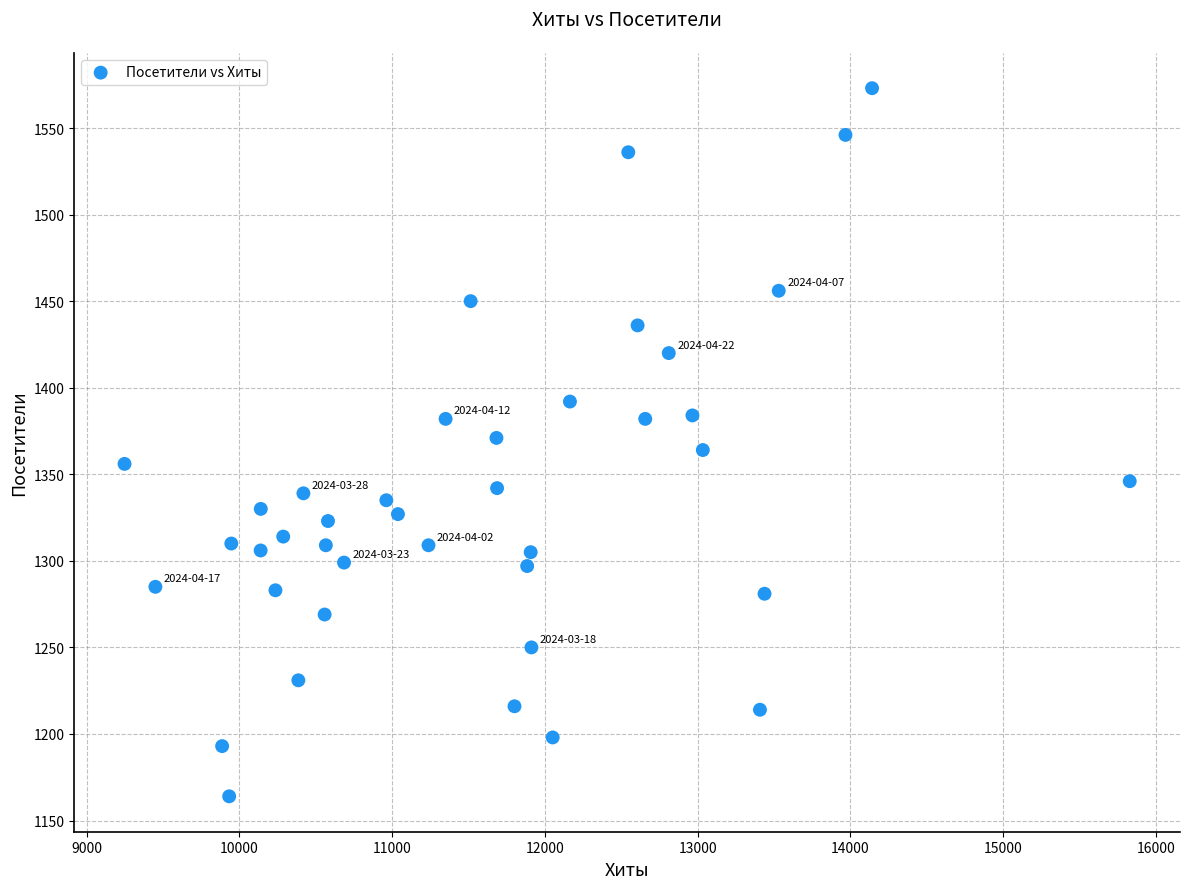

What is the range of X values (max minus min)?

6581